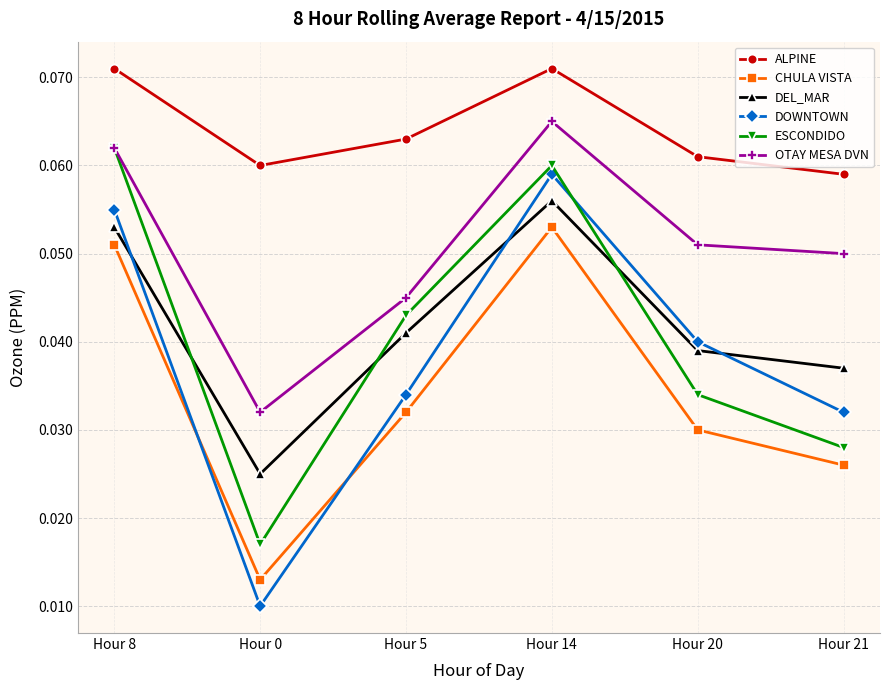

Count the CHULA VISTA values in the range 0 to 1.

6